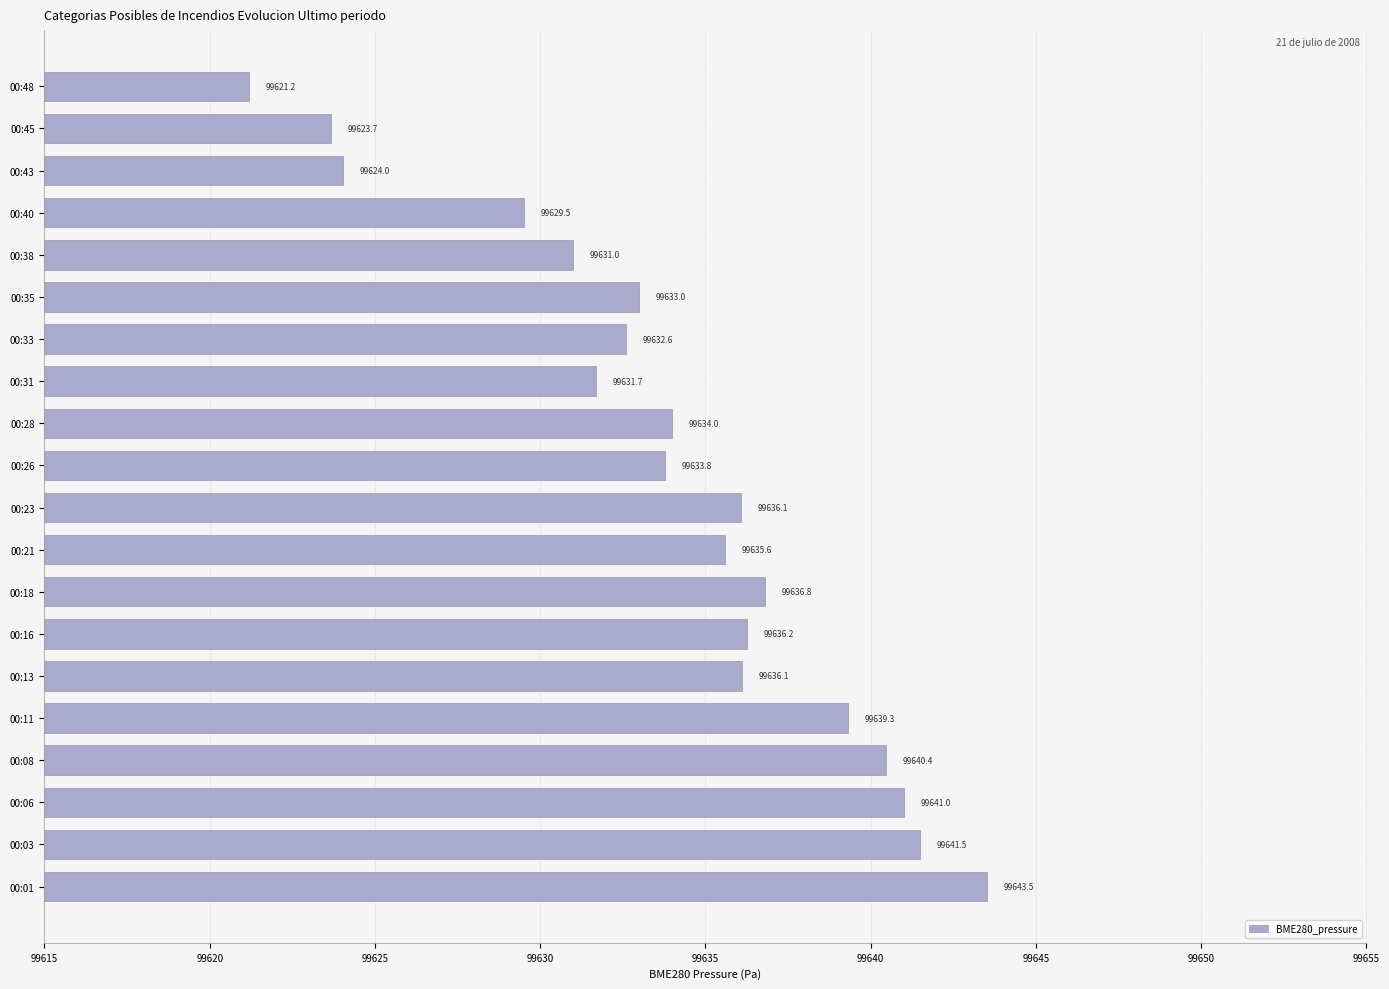

Are the bars grouped side by side (vs. stacked)?

No